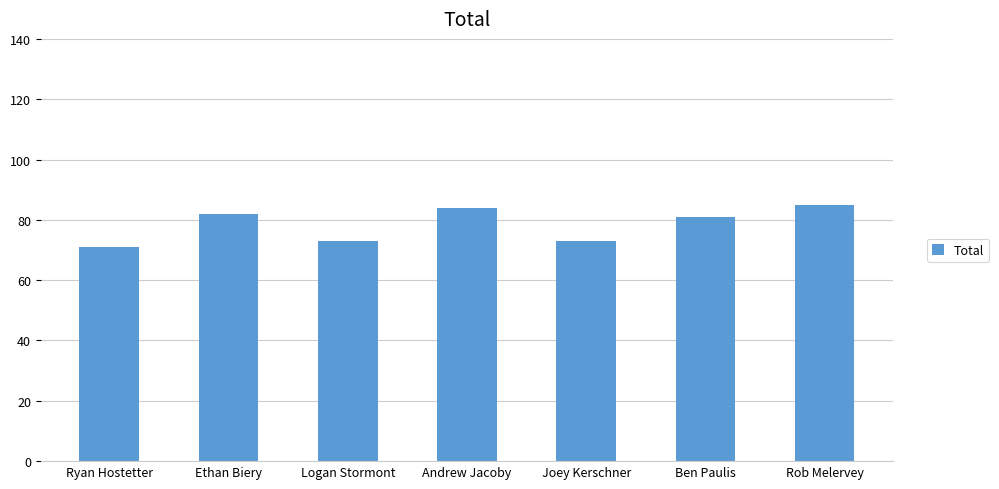

Read the value at Ethan Biery.

82